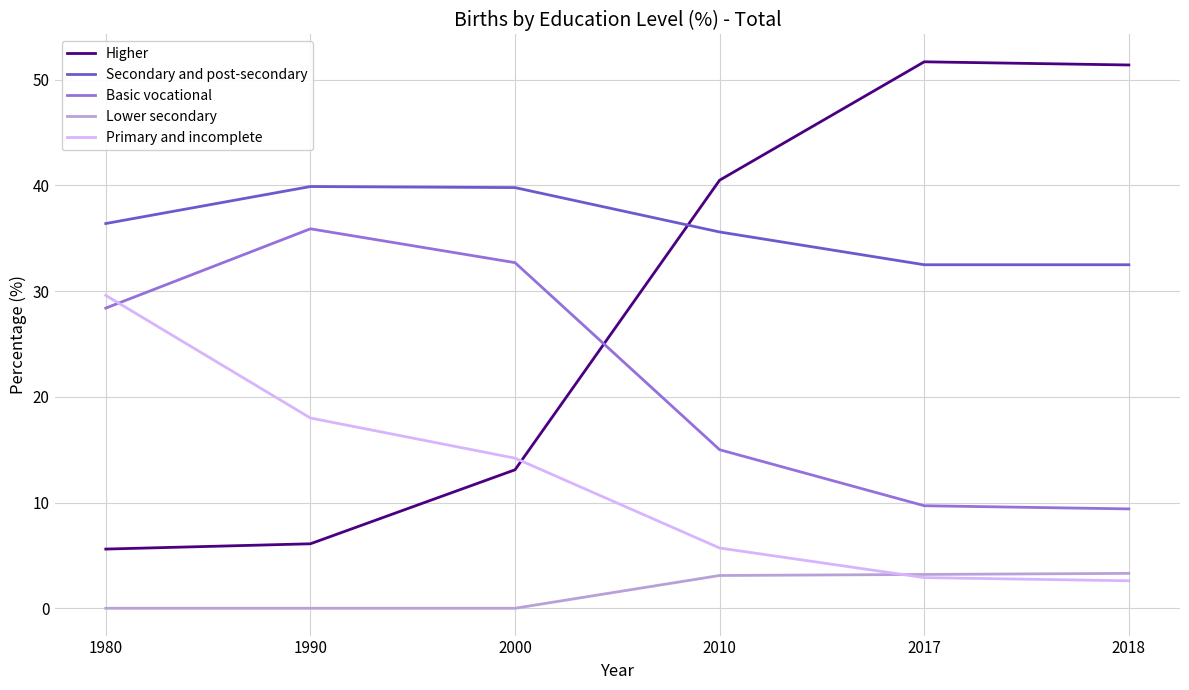

What is the total value across all series at 1980?

100.0